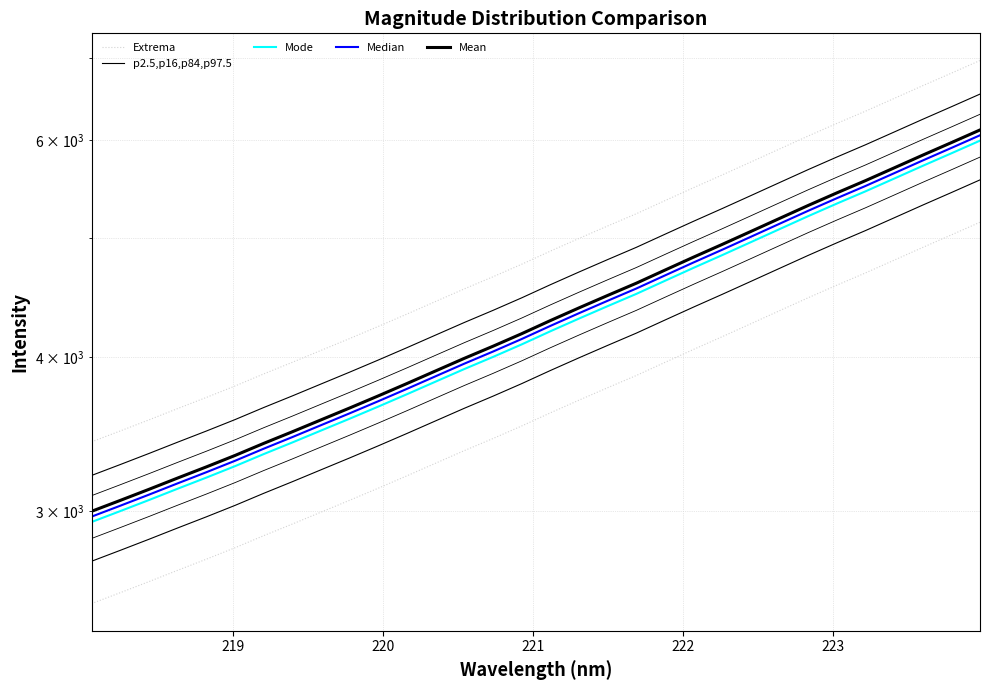

Reading left to right, list all the values displayed in this chart.

Extrema: 2523.9	2575.8	2629.7	2685.8	2742.3	2801.6	2865.5	2928.5	2994.4	3061.6	3131.8	3205.1	3281.5	3359.5	3436.3	3517.7	3605.0	3691.6	3778.4	3865.8	3961.7	4059.1	4156.7	4258.5	4363.4	4470.3	4576.7	4682.5	4795.3	4911.1	5027.4	5147.8
p2.5,p16,p84,p97.5: 2731.7	2788.0	2846.2	2907.0	2968.1	3032.3	3101.5	3169.7	3241.1	3313.8	3389.7	3469.0	3551.7	3636.2	3719.3	3807.4	3901.9	3995.7	4089.6	4184.2	4287.9	4393.4	4499.1	4609.2	4722.7	4838.5	4953.6	5068.1	5190.2	5315.5	5441.4	5571.7
Mode: 2939.6	3000.1	3062.8	3128.2	3193.9	3263.0	3337.5	3410.9	3487.7	3565.9	3647.6	3733.0	3821.9	3912.8	4002.3	4097.1	4198.8	4299.7	4400.8	4502.5	4614.2	4727.6	4841.4	4960.0	5082.0	5206.6	5330.5	5453.8	5585.1	5719.9	5855.4	5995.7
Median: 2969.3	3030.4	3093.8	3159.8	3226.2	3296.0	3371.2	3445.3	3522.9	3601.9	3684.5	3770.7	3860.5	3952.3	4042.7	4138.4	4241.2	4343.1	4445.2	4548.0	4660.8	4775.4	4890.3	5010.1	5133.4	5259.2	5384.3	5508.9	5641.5	5777.7	5914.6	6056.2
Mean: 2998.9	3060.7	3124.7	3191.4	3258.5	3328.9	3404.9	3479.8	3558.1	3638.0	3721.3	3808.4	3899.2	3991.9	4083.1	4179.8	4283.6	4386.5	4489.7	4593.5	4707.4	4823.1	4939.2	5060.2	5184.7	5311.8	5438.1	5563.9	5697.9	5835.5	5973.7	6116.8